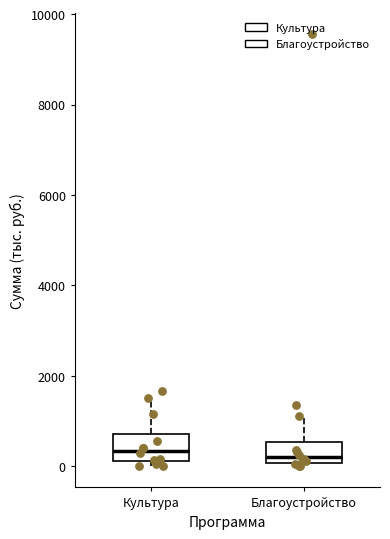

Reading left to right, read every box against the y-axis: the position of its median line, the range the box covers, and the ends of its whiskers. The values are not printed on the chart, so give them approximately, as read against the axis.

Культура: median 400, box 200 to 600, whiskers 0 to 1400
Благоустройство: median 200, box 0 to 600, whiskers 0 (just below the box's lower edge) to 1200